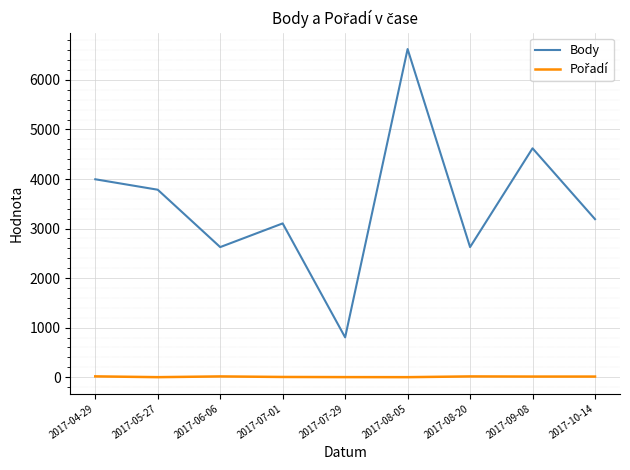

At which label does Body reach its peak?

2017-08-05